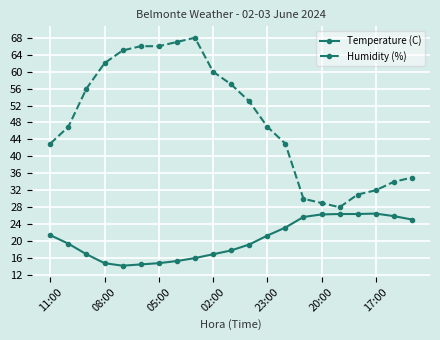

True or false: Temperature (C) has more than 0 interior local peaks.

True